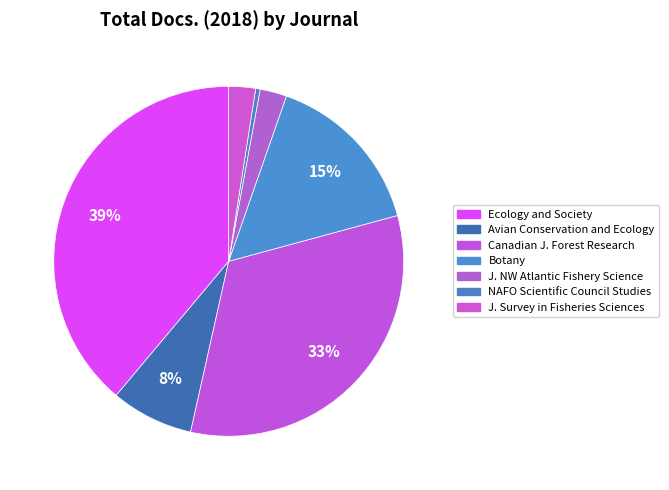

What is the total percentage of Avian Conservation and Ecology and Ecology and Society?

46.5%